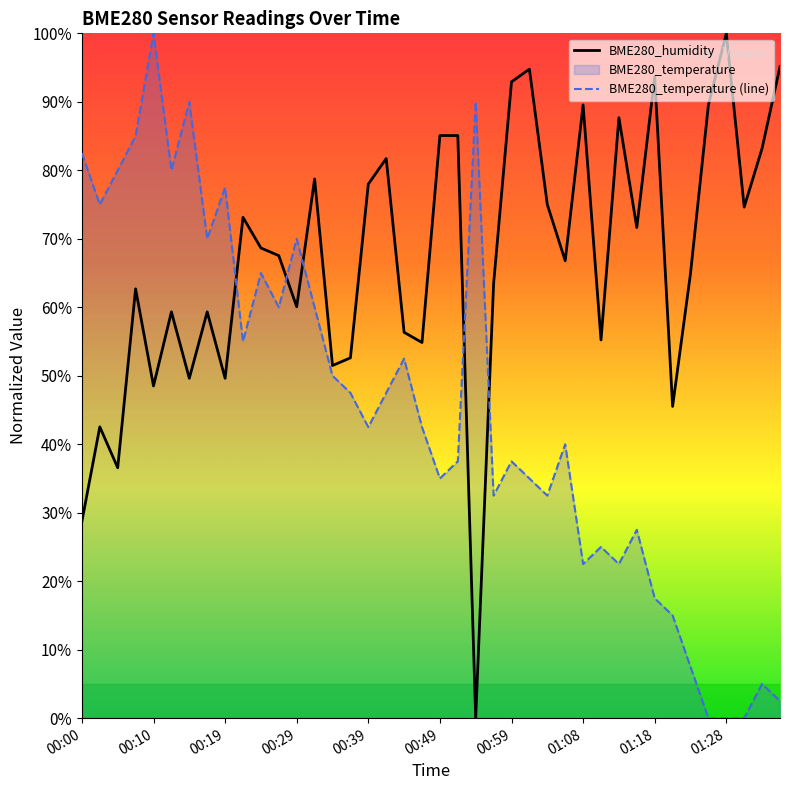

Reading right to left, list all the values displayed in this chart.

BME280_humidity: 95.1	83.2	74.6	100.0	89.6	64.9	45.5	93.7	71.6	87.7	55.2	89.6	66.8	75.0	94.8	92.9	63.4	0.0	85.1	85.1	54.9	56.3	81.7	78.0	52.6	51.5	78.7	60.1	67.5	68.7	73.1	49.6	59.3	49.6	59.3	48.5	62.7	36.6	42.5	28.7
BME280_temperature (line): 2.5	5.0	0.0	0.0	0.0	7.5	15.0	17.5	27.5	22.5	25.0	22.5	40.0	32.5	35.0	37.5	32.5	90.0	37.5	35.0	42.5	52.5	47.5	42.5	47.5	50.0	60.0	70.0	60.0	65.0	55.0	77.5	70.0	90.0	80.0	100.0	85.0	80.0	75.0	82.5